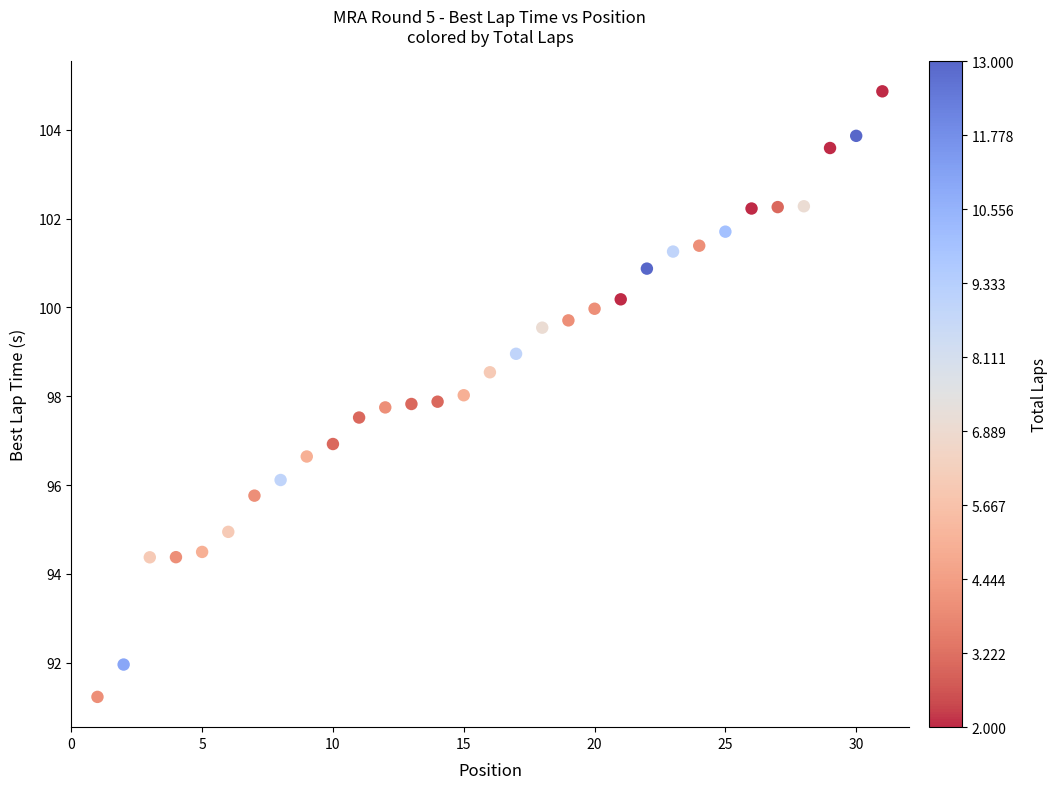

What is the range of Y values (max minus min)?

13.6